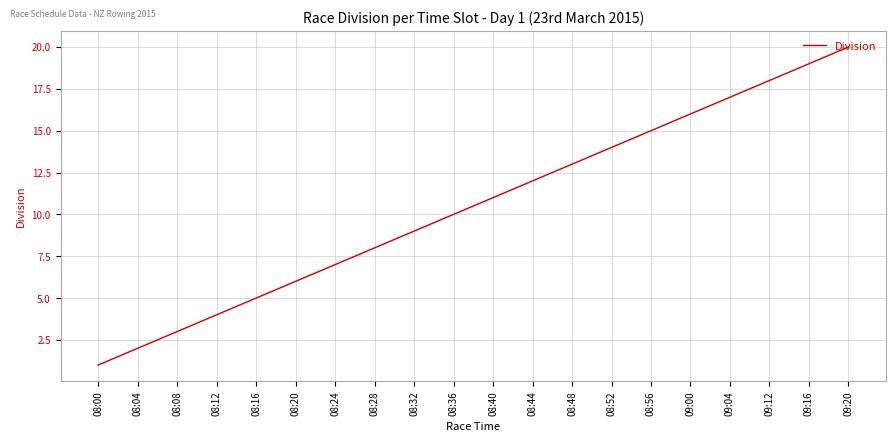

Between 08:32 and 08:24, which is larger?

08:32